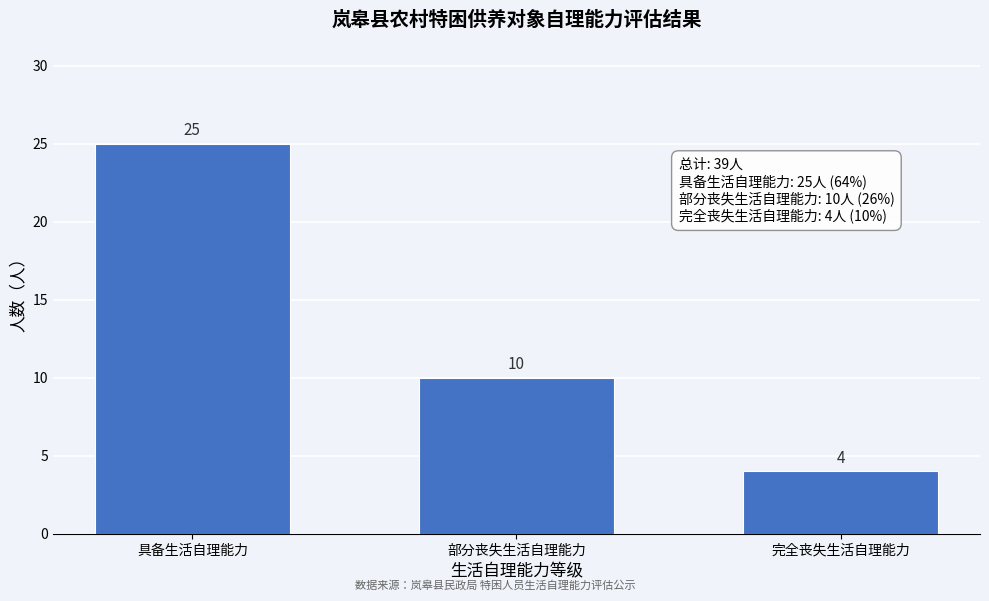

Reading left to right, list all the values displayed in this chart.

25	10	4